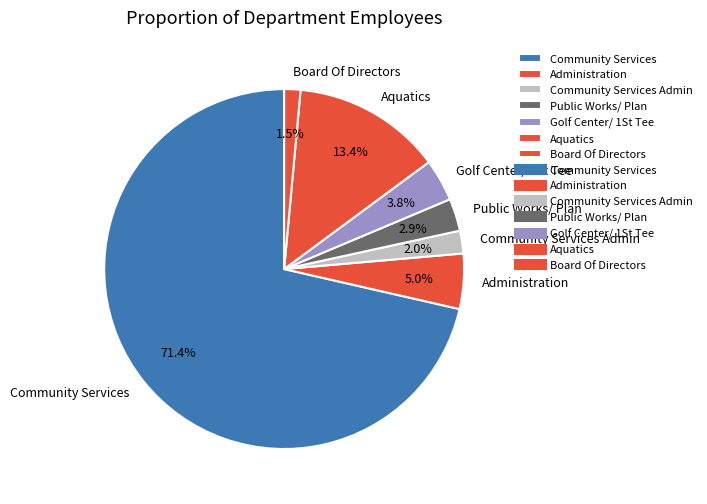

What is the largest slice in the pie chart?

Community Services